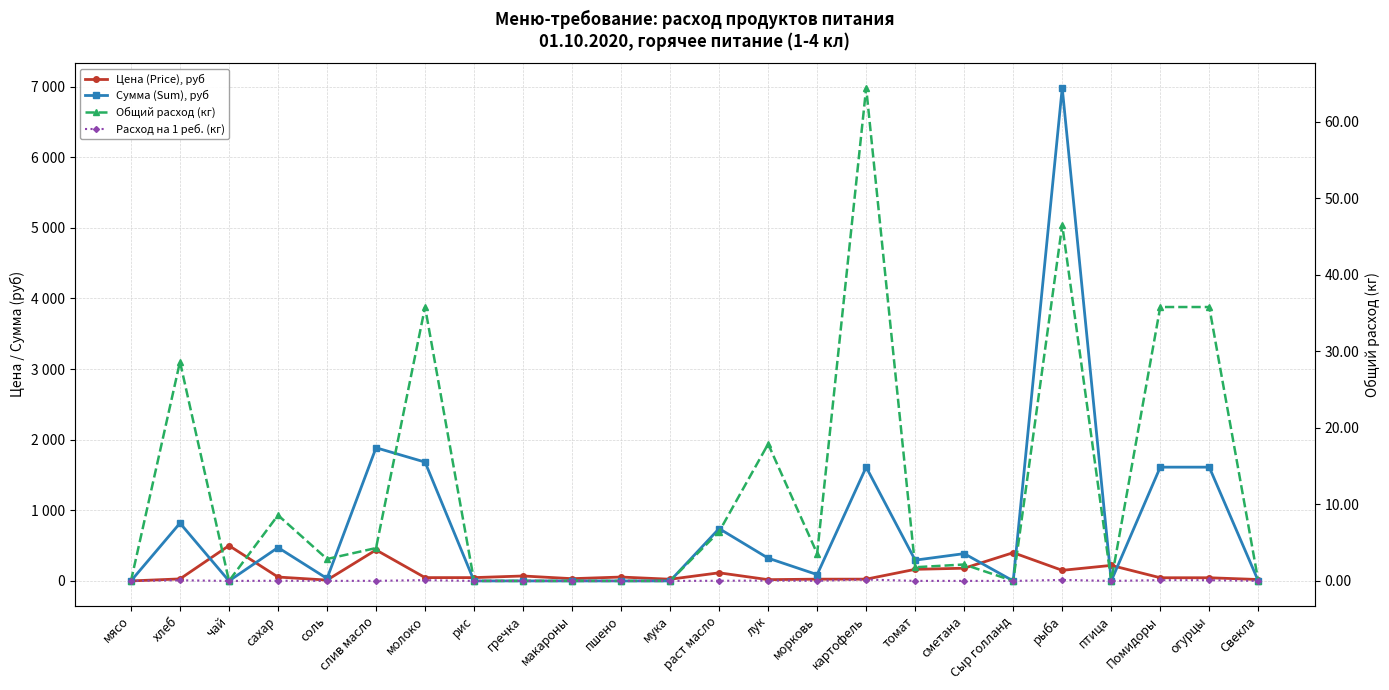

What position from the right is мясо?

24